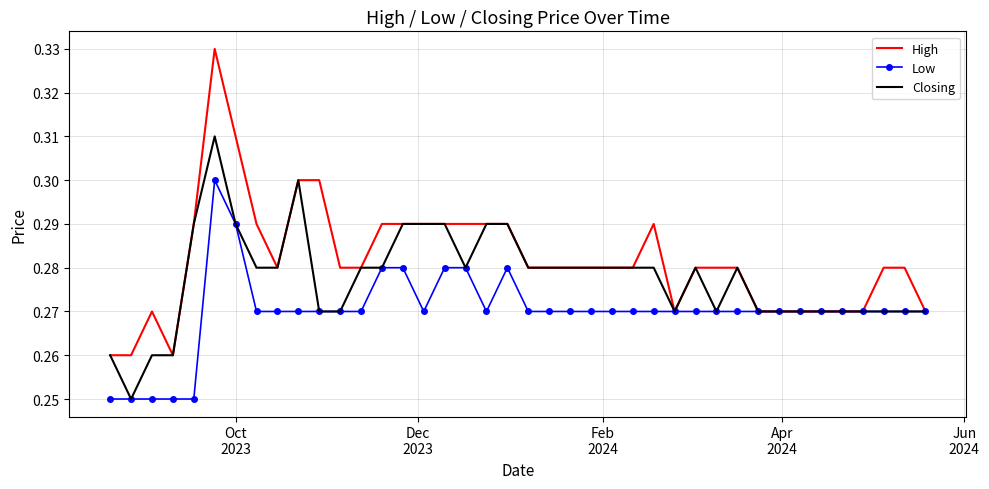

Rank the series by their maximum value, from highest to lowest.

High, Closing, Low